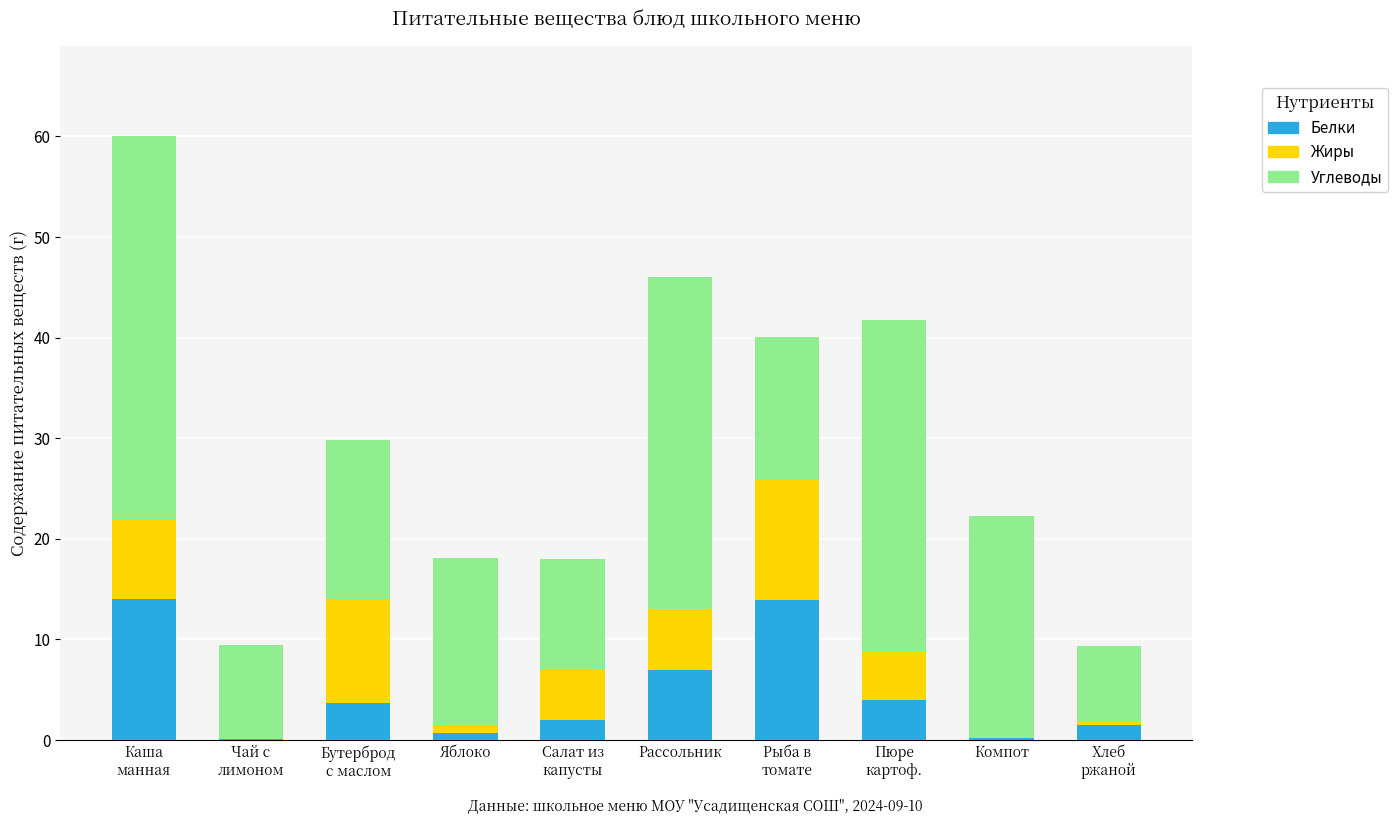

The value of Белки at Рассольник is 7.0. True or false?

True